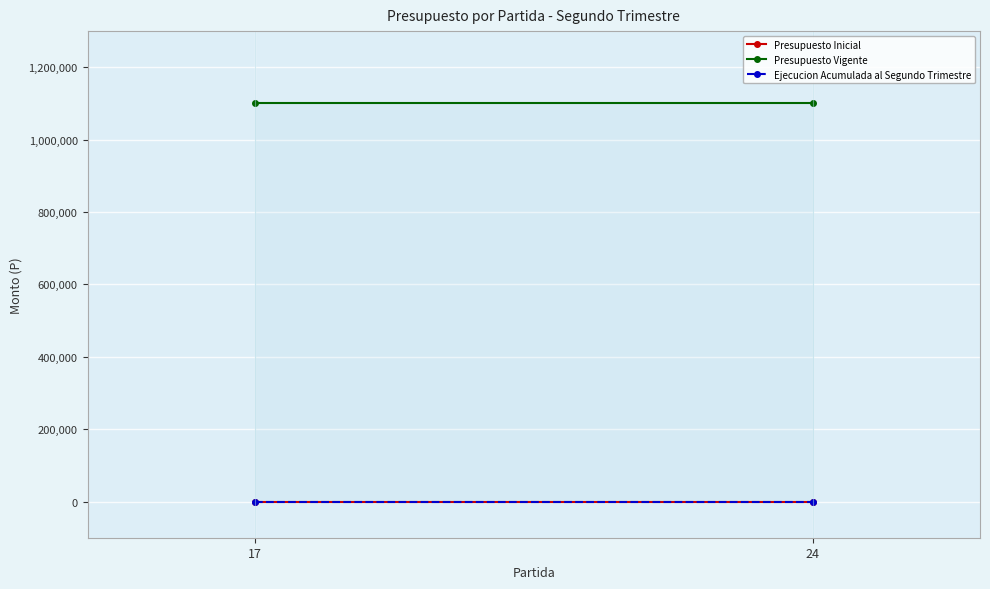

Which series changed the most between 17 and 24?

Presupuesto Inicial